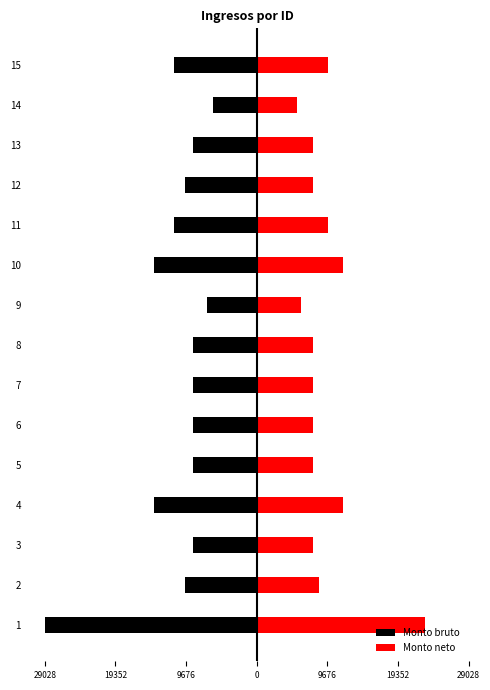

What are all the series names shown in the legend?

Monto bruto, Monto neto